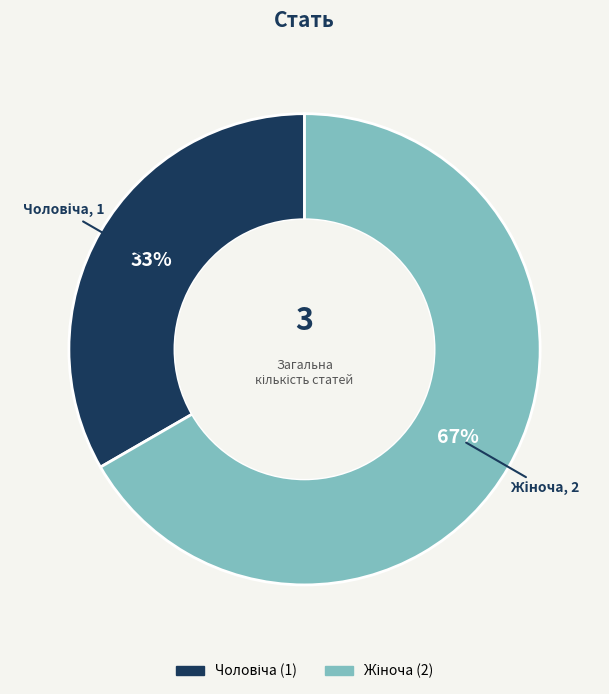

To the nearest percent, what is the average slice percentage?

50%